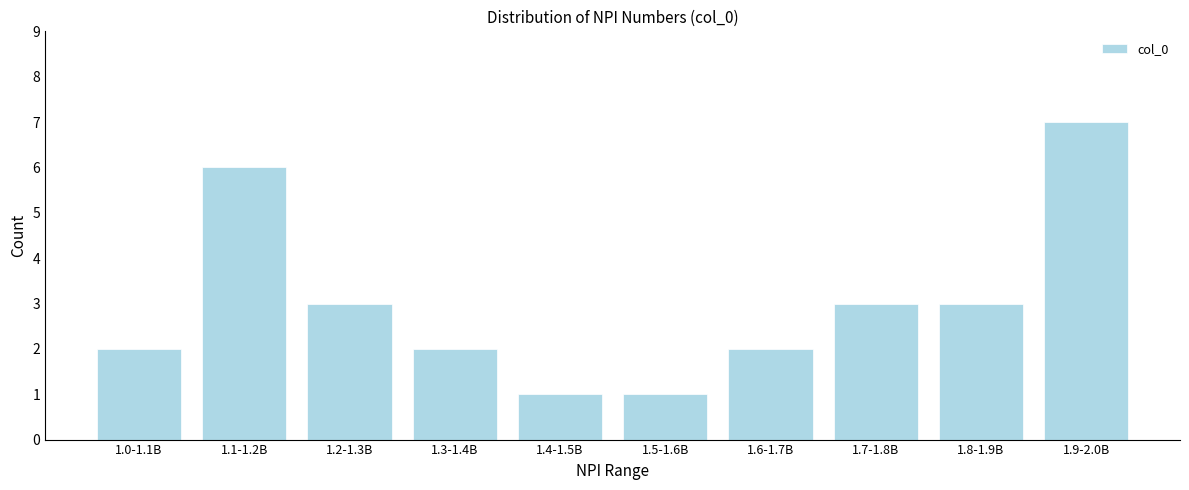

Reading left to right, list all the values displayed in this chart.

2	6	3	2	1	1	2	3	3	7